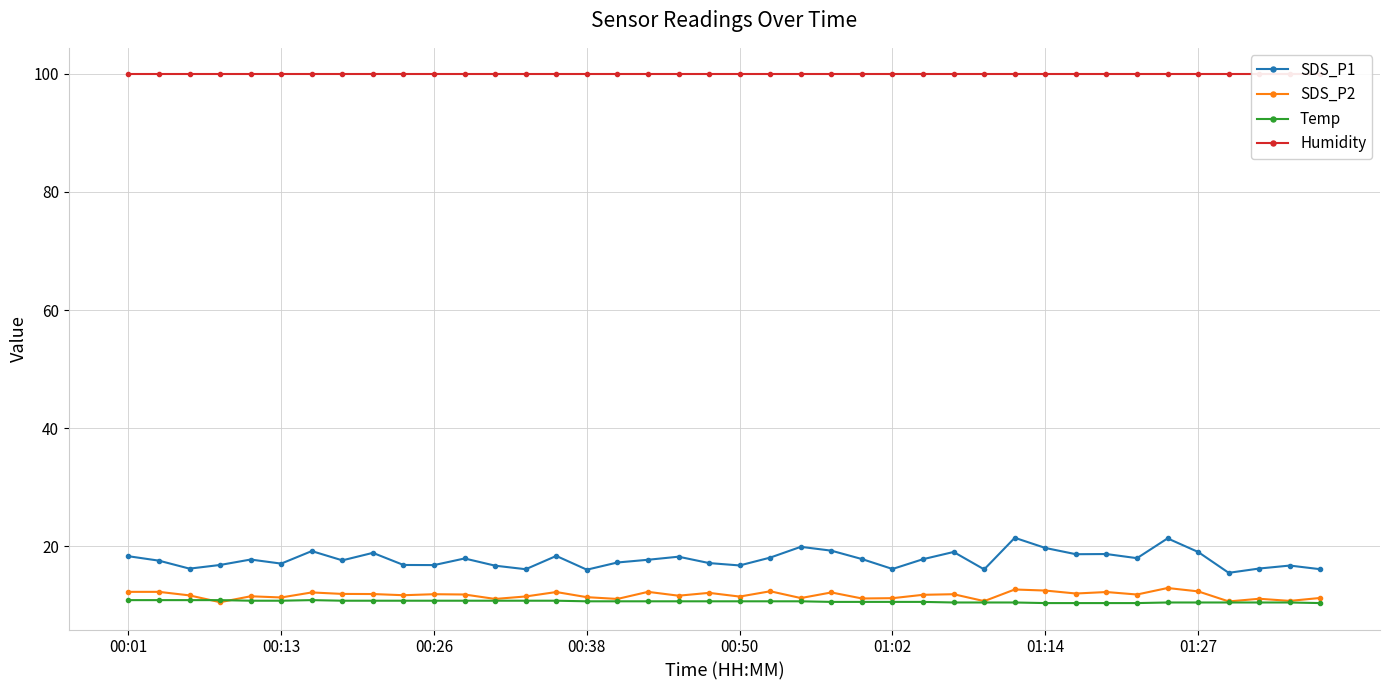

True or false: SDS_P2 has more than 1 points higher than both neighbors.

True